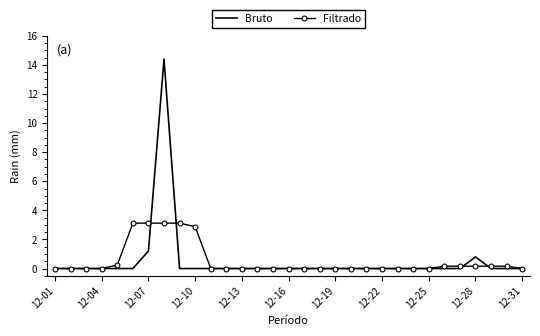

Which series has the largest range (max minus min)?

Bruto